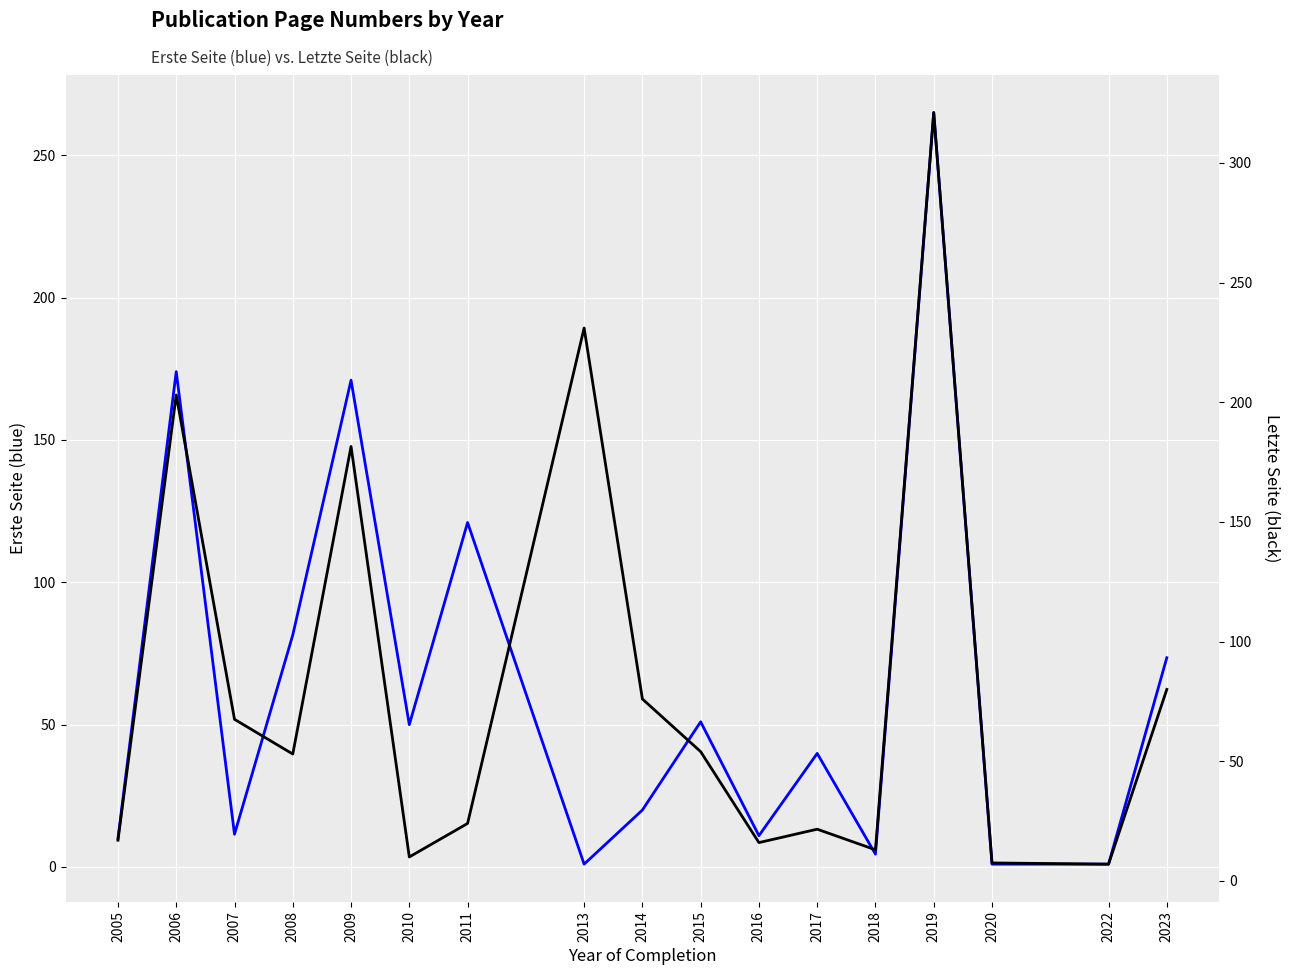

How many interior local valleys does the Letzte Seite series have?

5